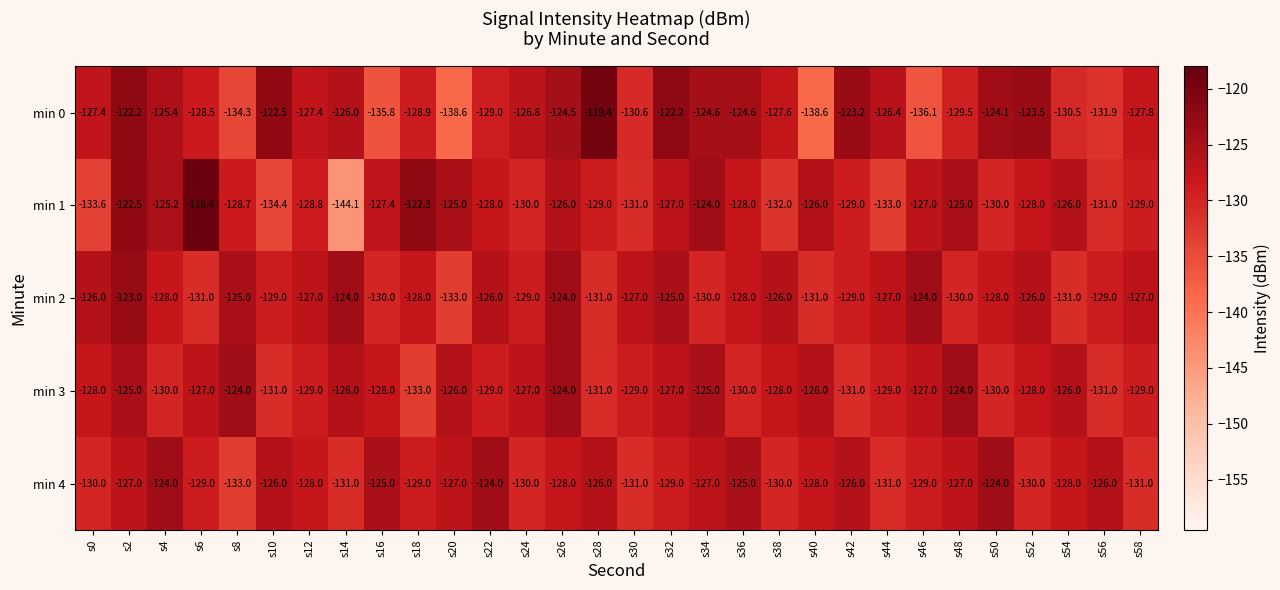

What is the average value of the min 4 series?

-128.0